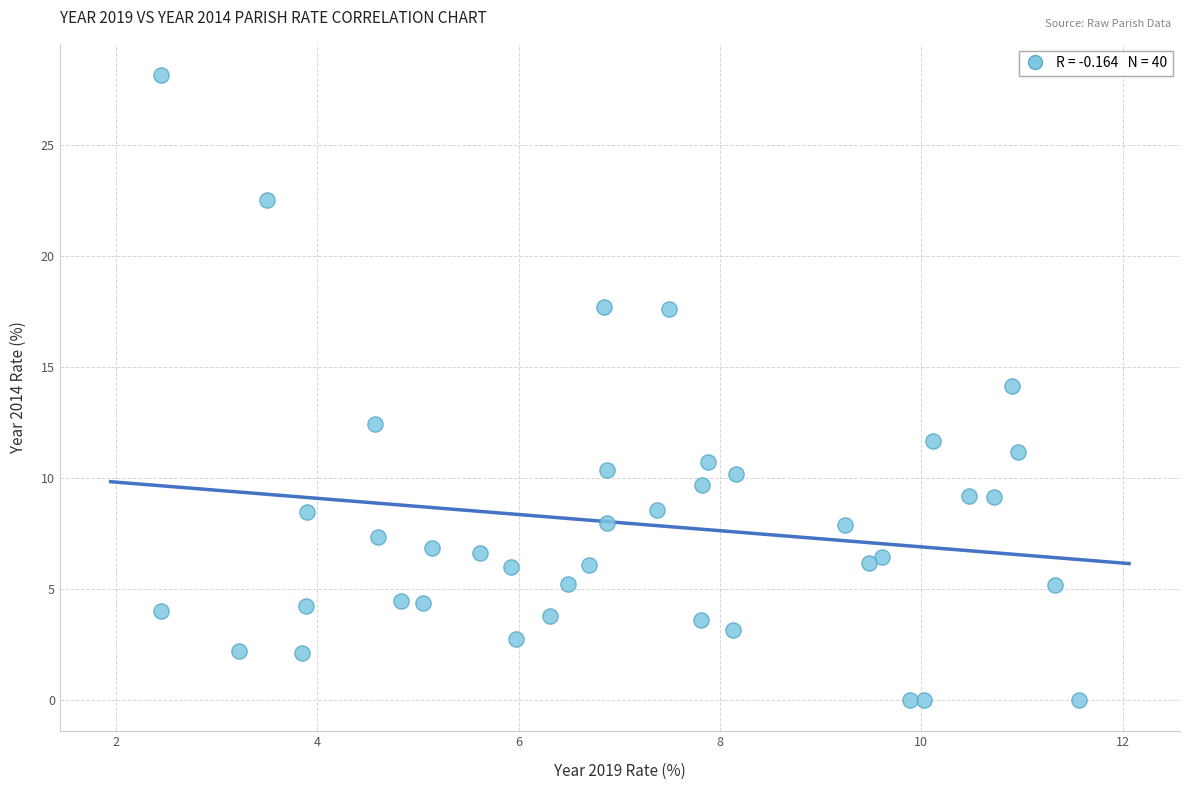

What is the range of X values (max minus min)?

9.1